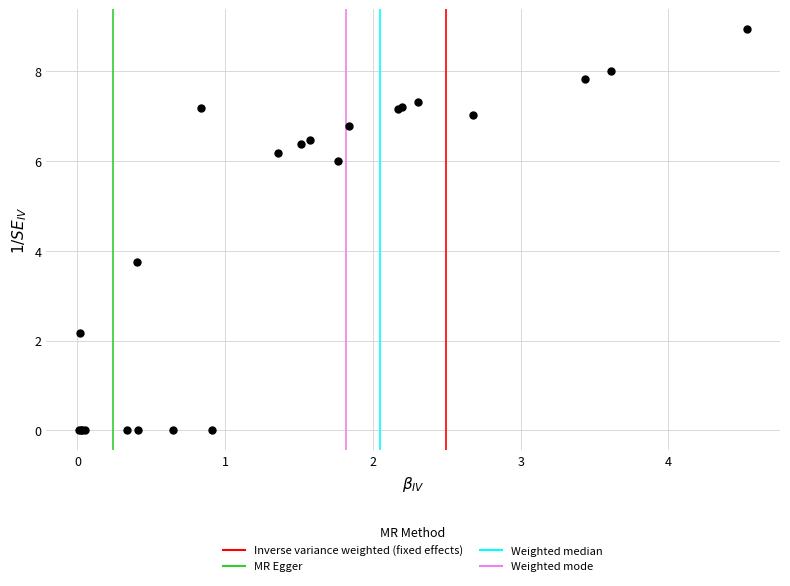

What Y value in the scatter plot is closest to 4?

3.8